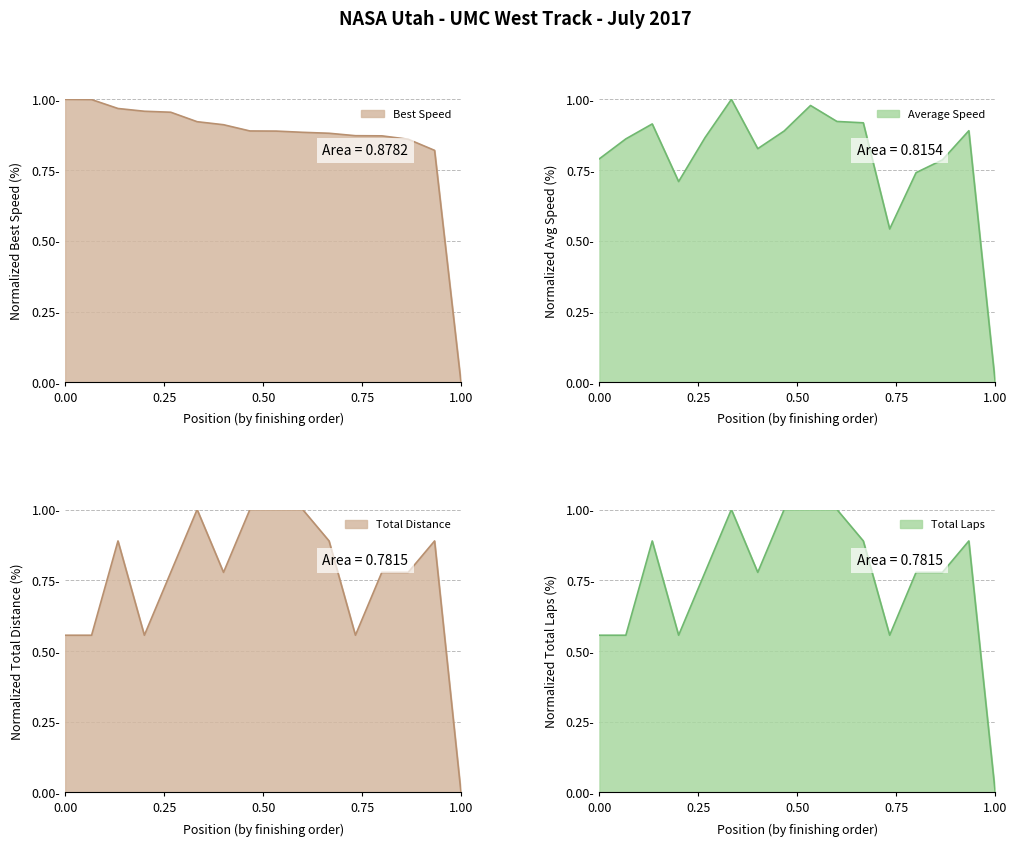

Reading right to left, extract all data points from this chart.

Total Laps: 16=0.0	15=0.9	14=0.8	13=0.8	12=0.6	11=0.9	10=1.0	9=1.0	8=1.0	7=0.8	6=1.0	5=0.8	4=0.6	3=0.9	2=0.6	1=0.6
Best Speed: 16=0.0	15=0.8	14=0.9	13=0.9	12=0.9	11=0.9	10=0.9	9=0.9	8=0.9	7=0.9	6=0.9	5=1.0	4=1.0	3=1.0	2=1.0	1=1.0
Average Speed: 16=0.0	15=0.9	14=0.8	13=0.7	12=0.5	11=0.9	10=0.9	9=1.0	8=0.9	7=0.8	6=1.0	5=0.9	4=0.7	3=0.9	2=0.9	1=0.8
Total Distance: 16=0.0	15=0.9	14=0.8	13=0.8	12=0.6	11=0.9	10=1.0	9=1.0	8=1.0	7=0.8	6=1.0	5=0.8	4=0.6	3=0.9	2=0.6	1=0.6